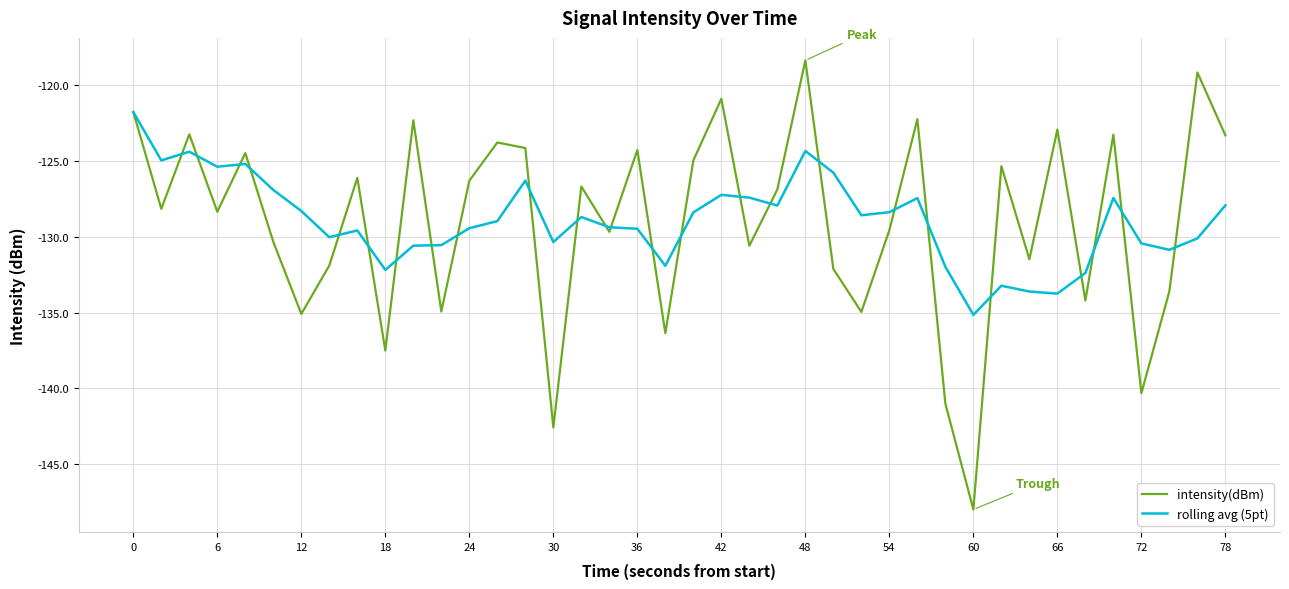

Rank the series by their maximum value, from highest to lowest.

intensity(dBm), rolling avg (5pt)